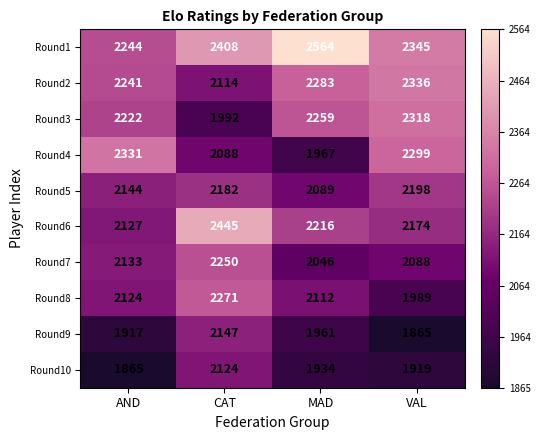

Count the number of categories in the chart.

4